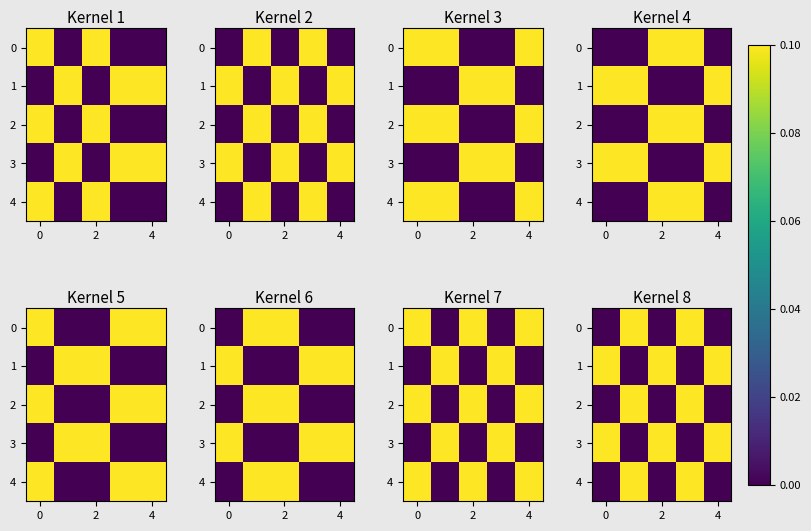

What is the highest value of the 2 series?

0.1